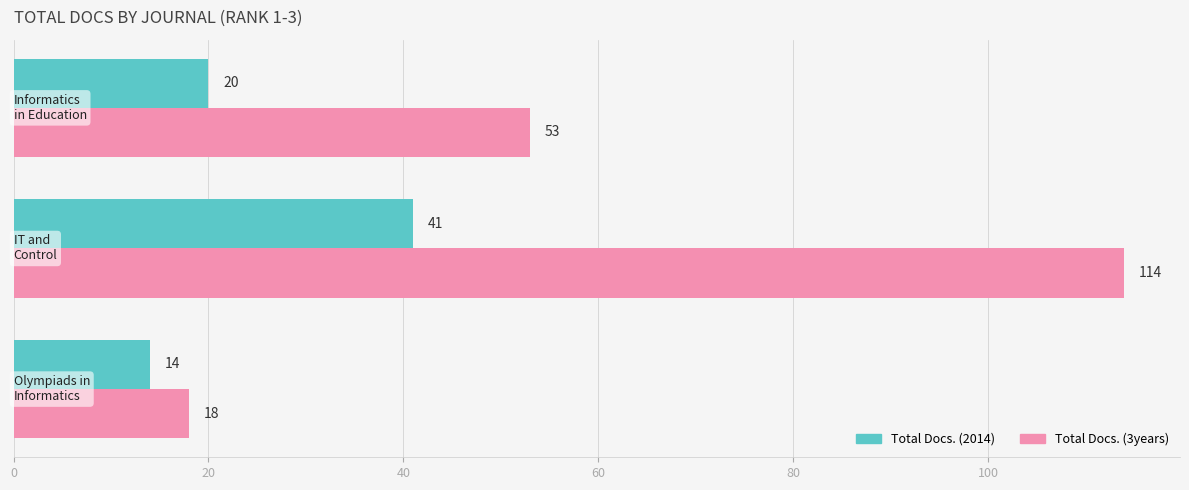

What is the smallest value displayed?

14